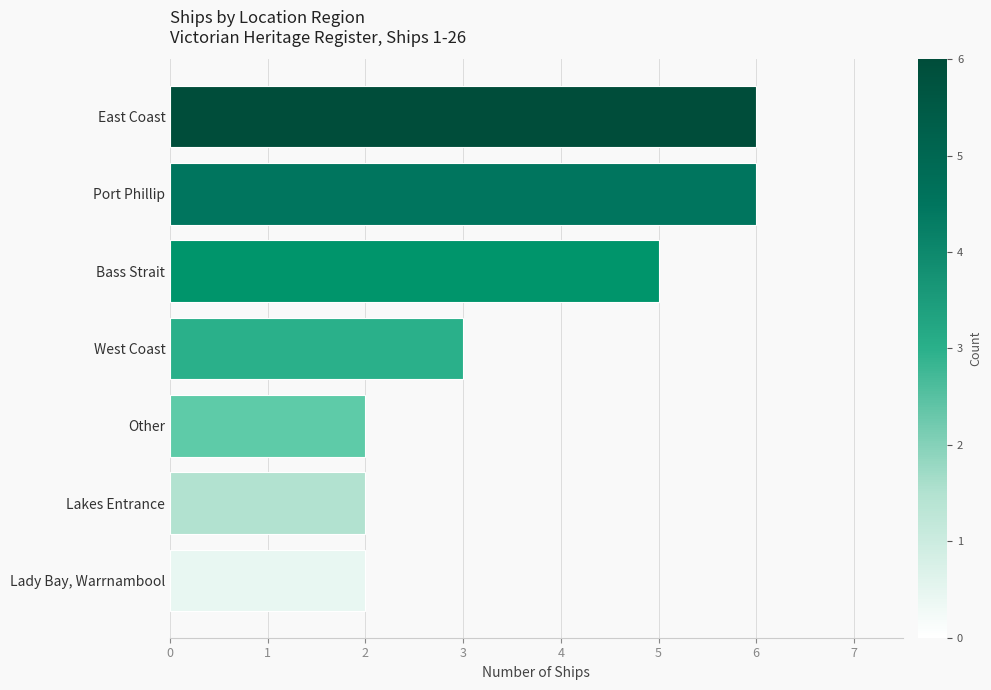

Are the bars grouped side by side (vs. stacked)?

No